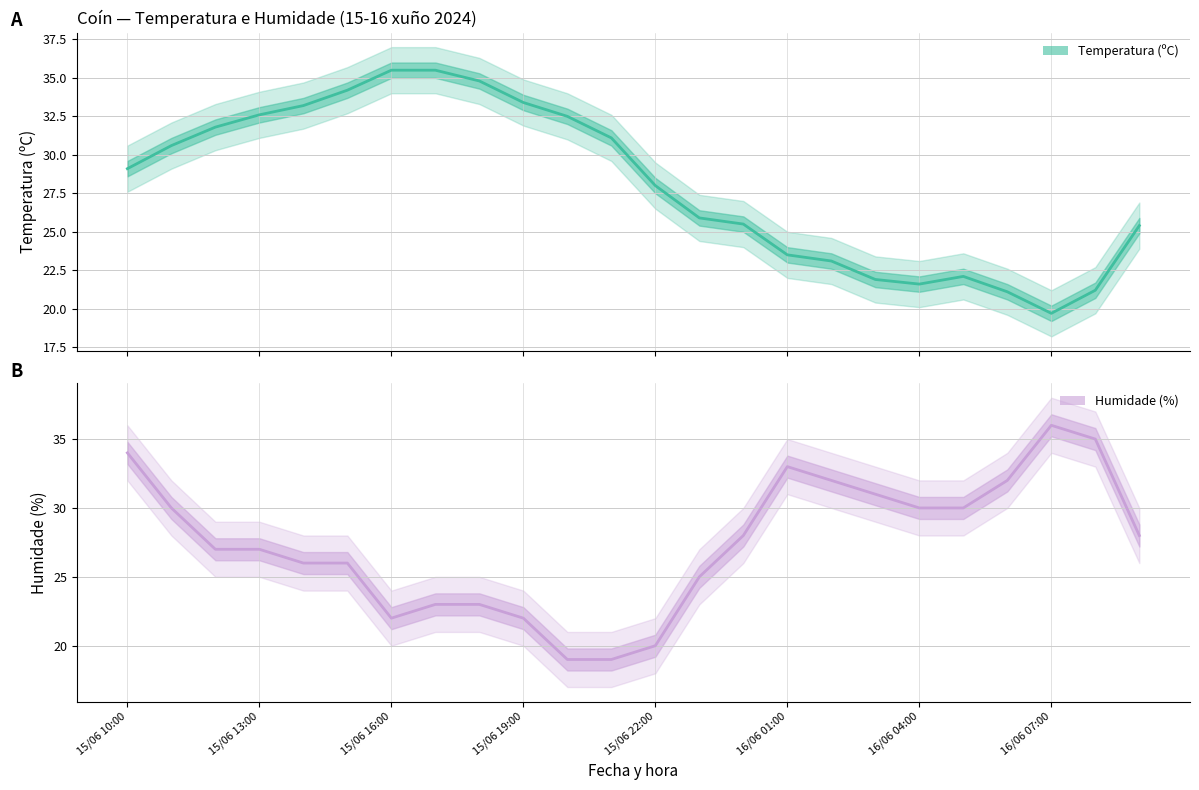

How many lines are shown in the chart?

2